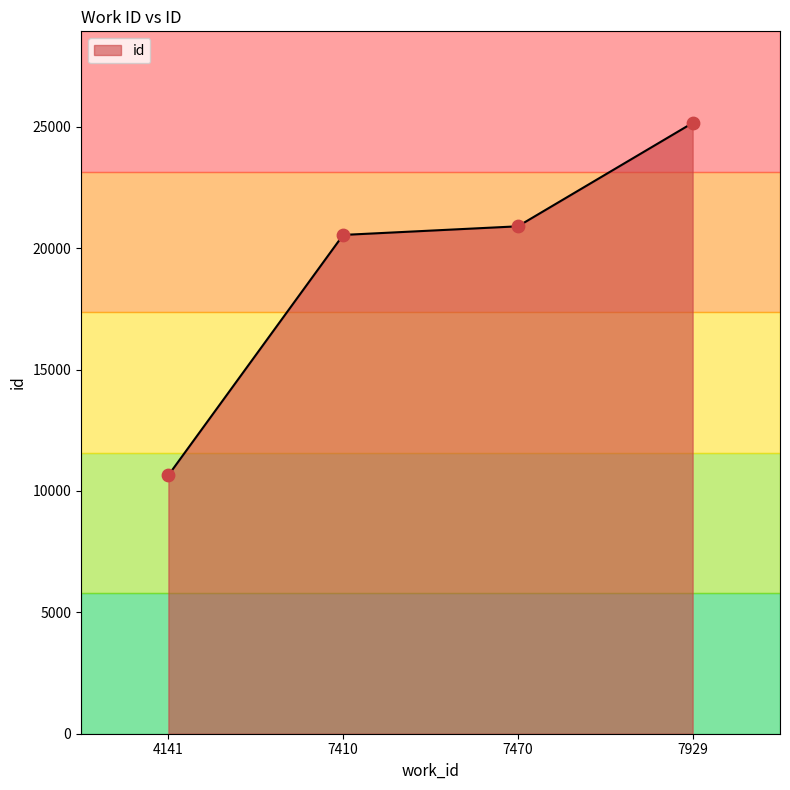

Approximately how many times larger is the value at 7929 compared to 7410?

1.2